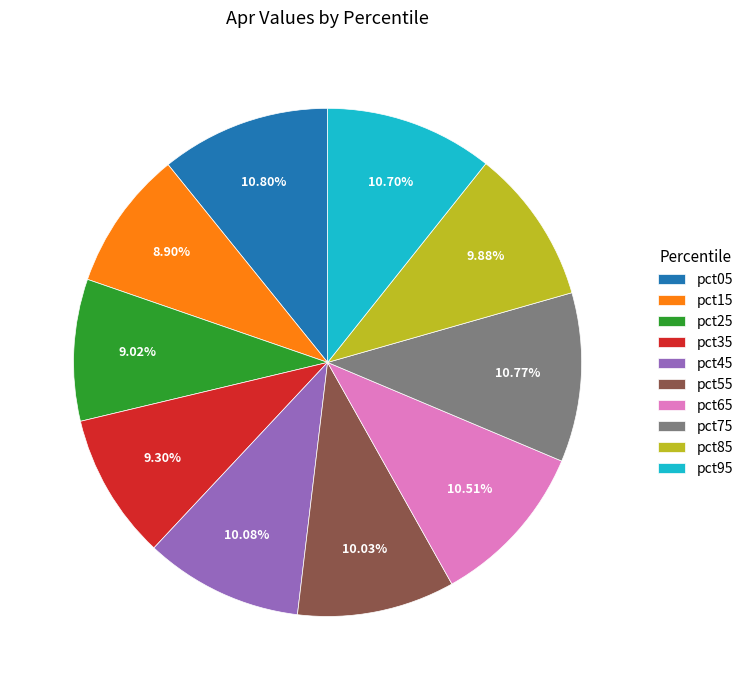

Between pct95 and pct85, which is larger?

pct95